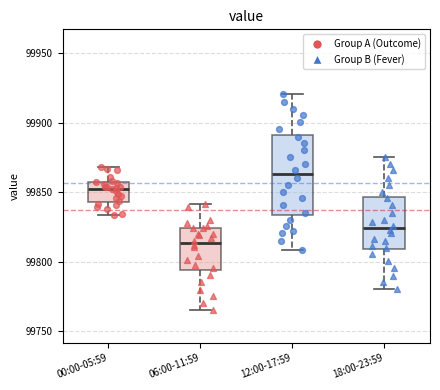

Reading left to right, read every box against the y-axis: the position of its median line, the range the box covers, and the ends of its whiskers. The values are not printed on the chart, so give them approximately, as read against the axis.

00:00-05:59: median 99850, box 99845 to 99855, whiskers 99835 to 99870
06:00-11:59: median 99815, box 99795 to 99825, whiskers 99765 to 99840
12:00-17:59: median 99865, box 99835 to 99890, whiskers 99810 to 99920
18:00-23:59: median 99825, box 99810 to 99845, whiskers 99780 to 99875